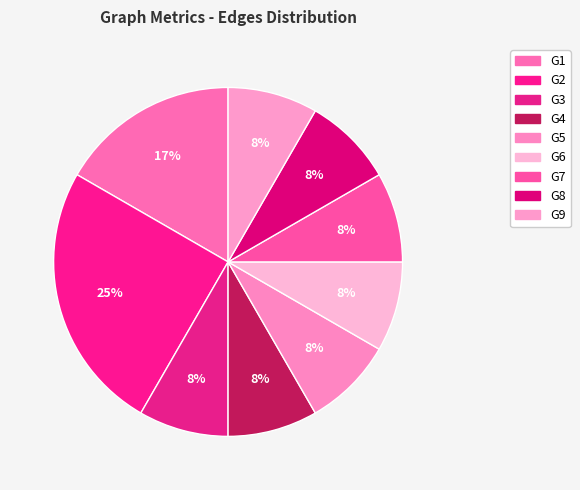

Which slice is the largest?

G2